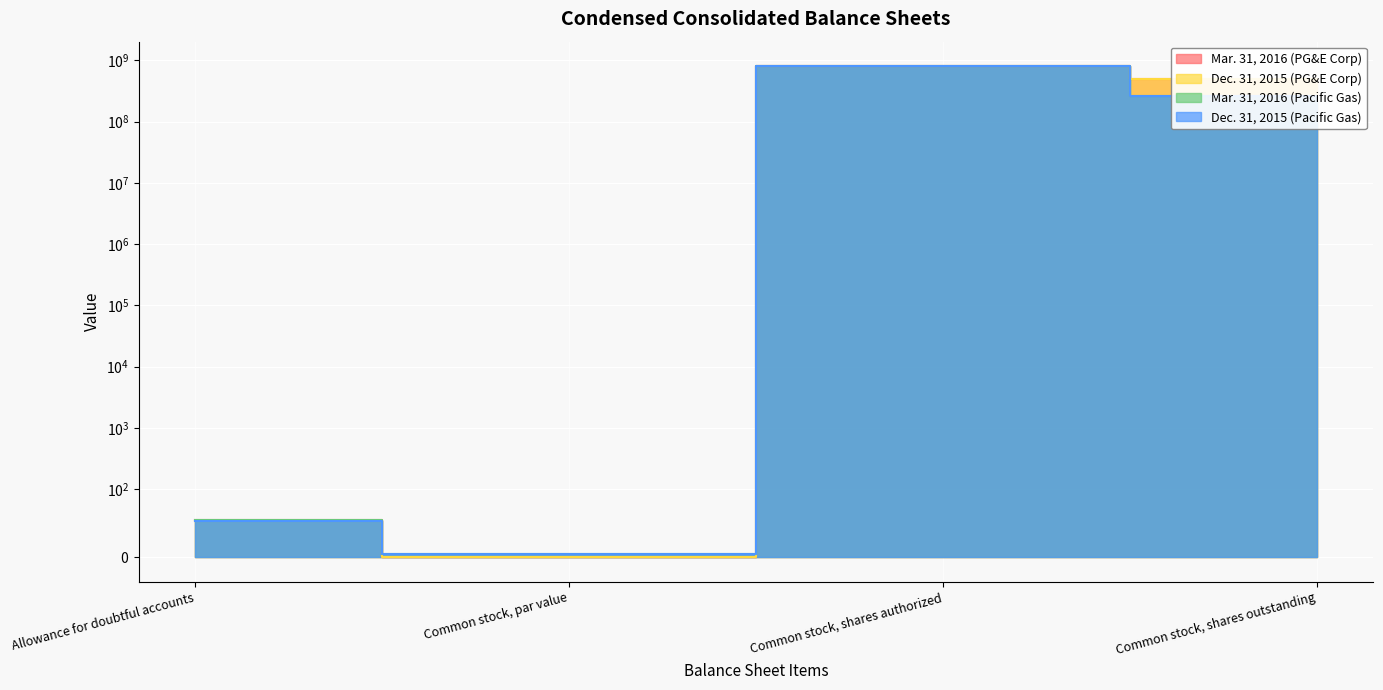

Which category has the lowest value in the Mar. 31, 2016 (Pacific Gas) series?

Common stock, par value